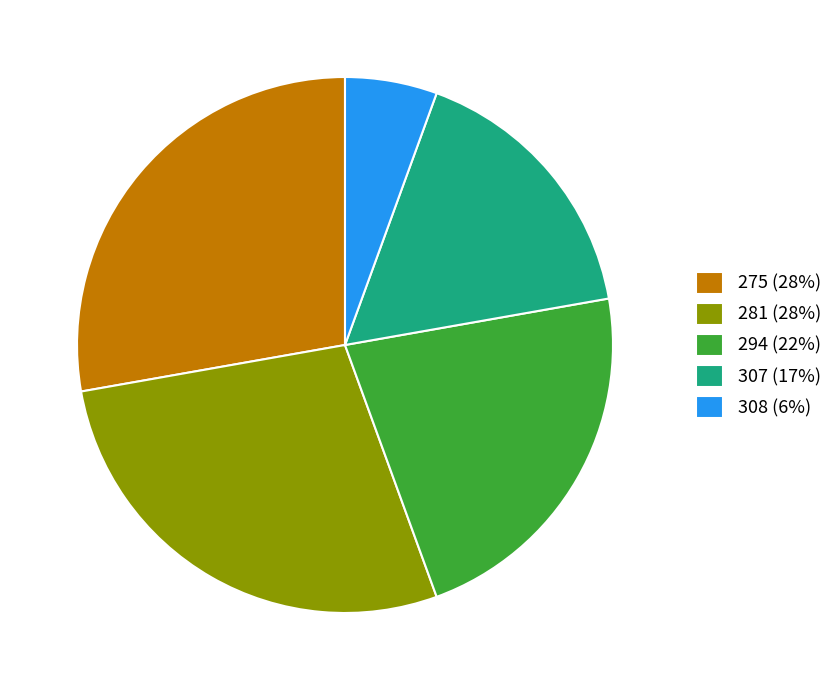

Combined, do 294 (22%) and 308 (6%) account for over 50%?

No